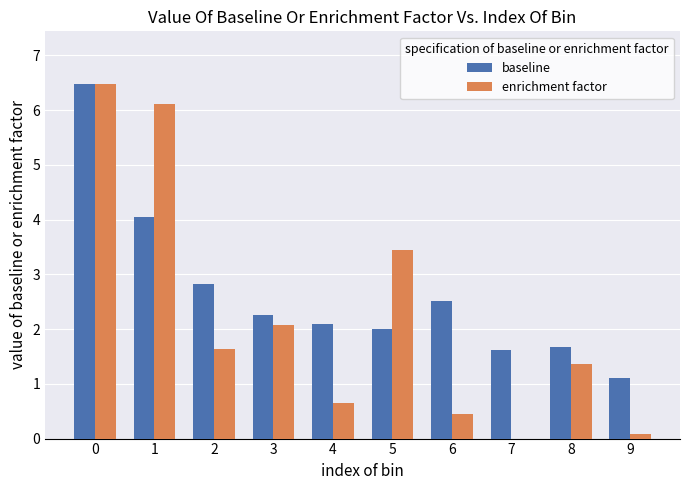

What is the greatest value displayed?

6.5